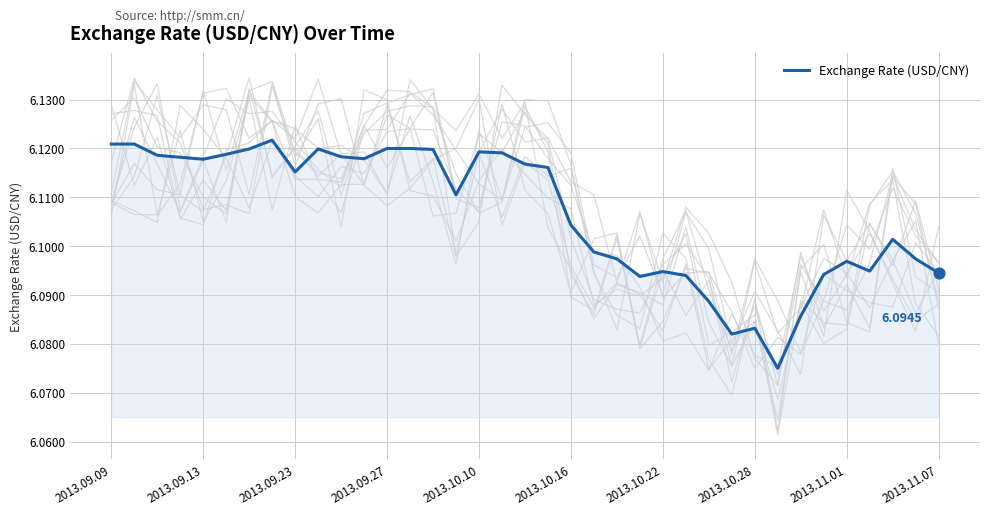

Between 31 and 13, which is larger?

13